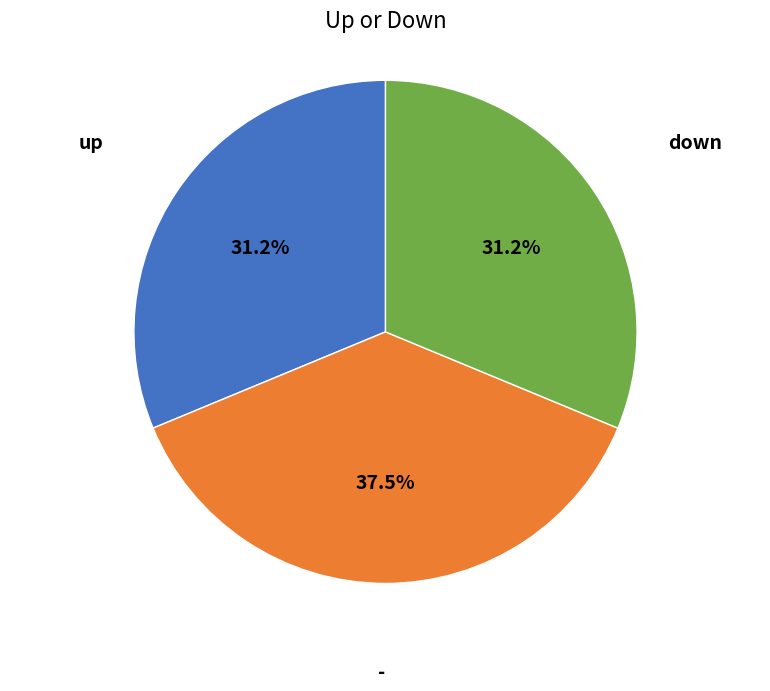

Is there a majority slice in this chart?

No